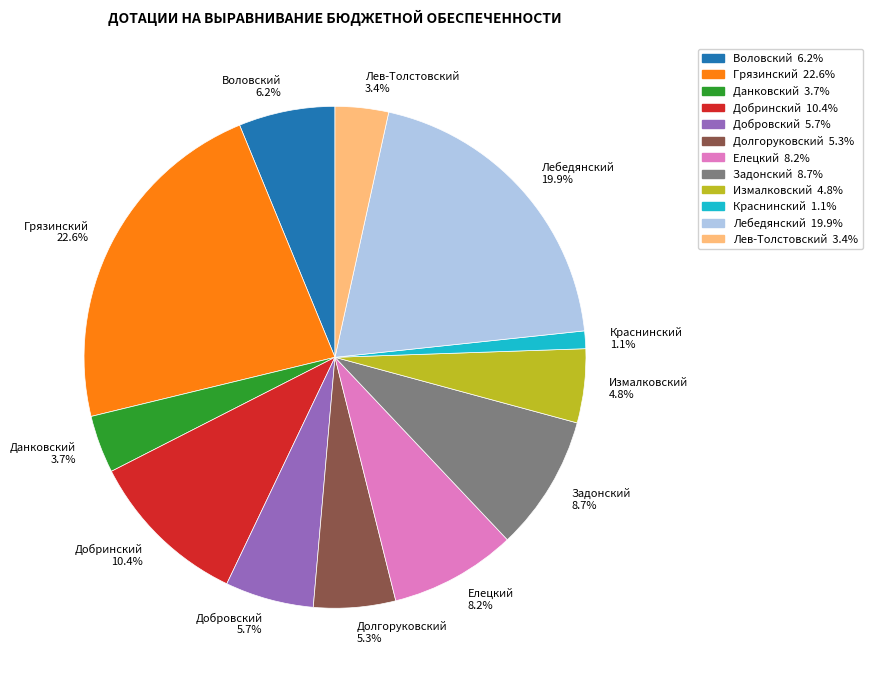

Which has a higher value, Лев-Толстовский or Краснинский?

Лев-Толстовский